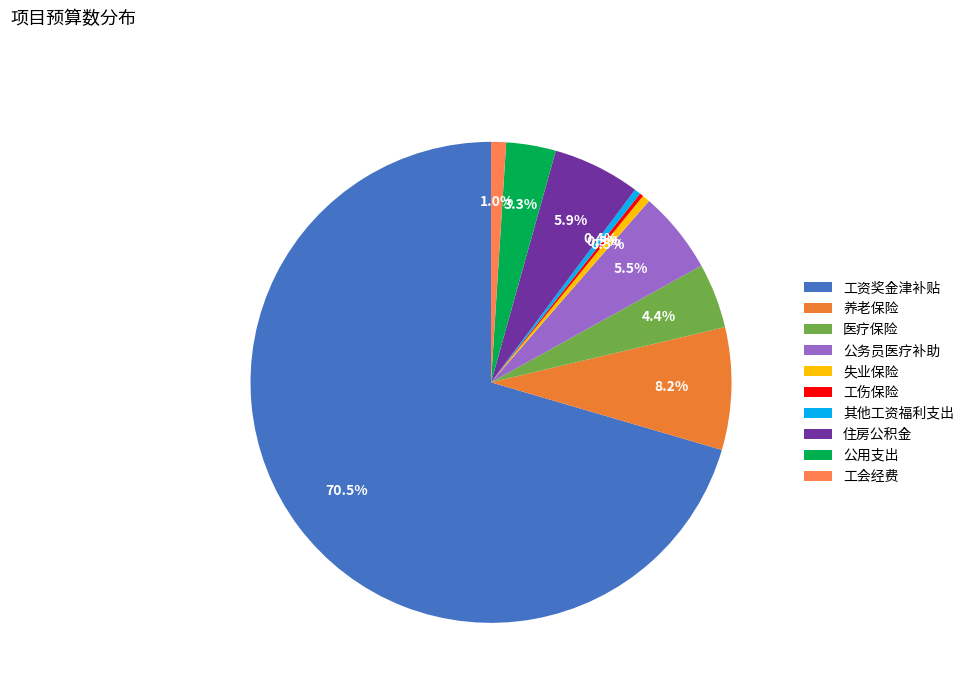

To the nearest percent, what percentage of the pie is 工会经费?

1%